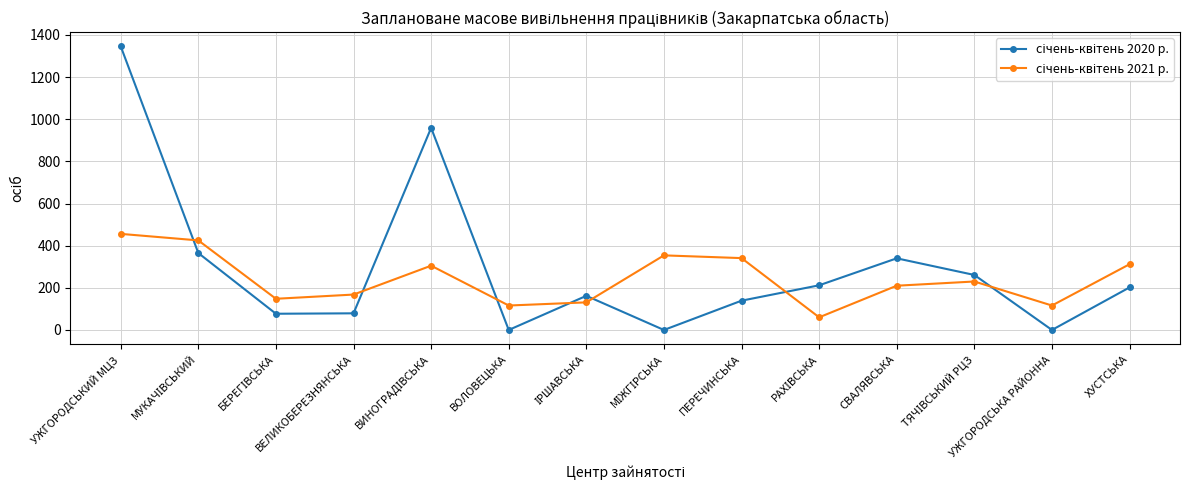

Which category has the highest value across all series?

УЖГОРОДСЬКИЙ МЦЗ